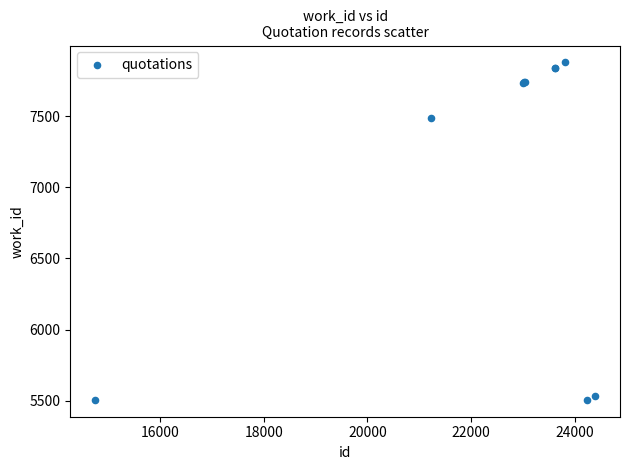

What Y value in the scatter plot is closest to 6692?

7487